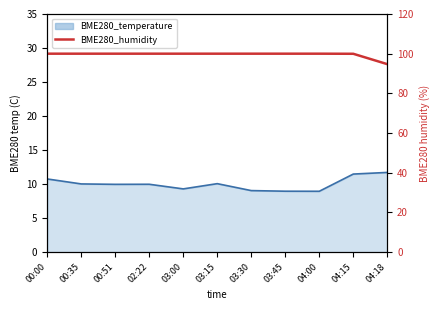

What is the greatest value displayed?

100.0